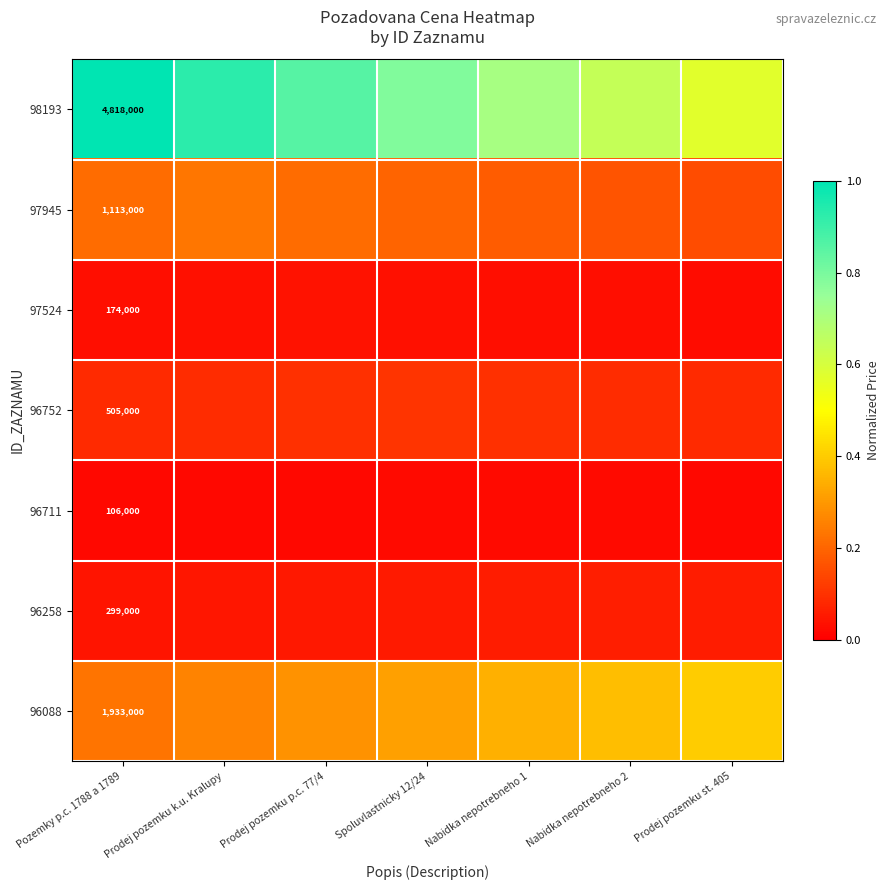

At which label does 97945 reach its peak?

Prodej pozemku k.u. Kralupy